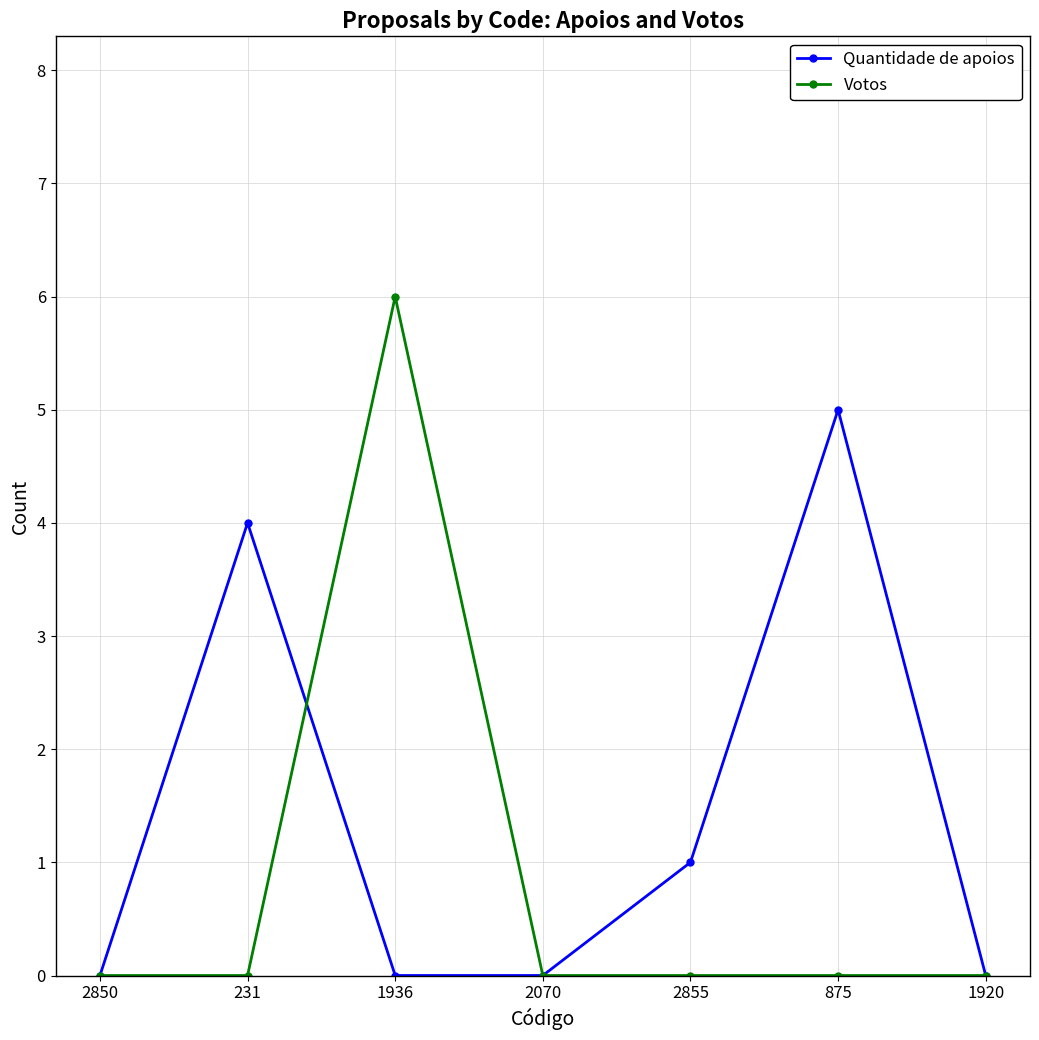

How many data points does each series have?

7